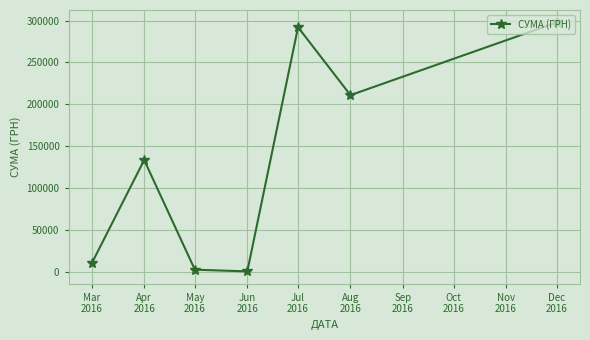

How many interior local peaks (higher than both neighbors) does the data have?

2